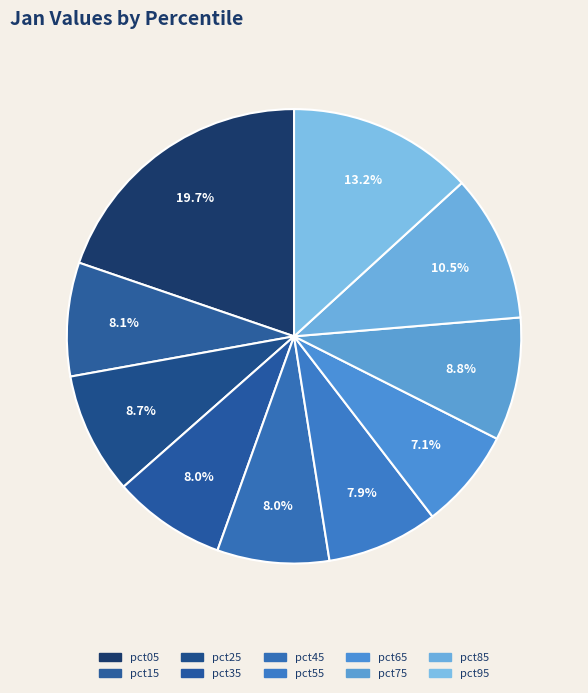

Does pct05 account for over 50% of the chart?

No